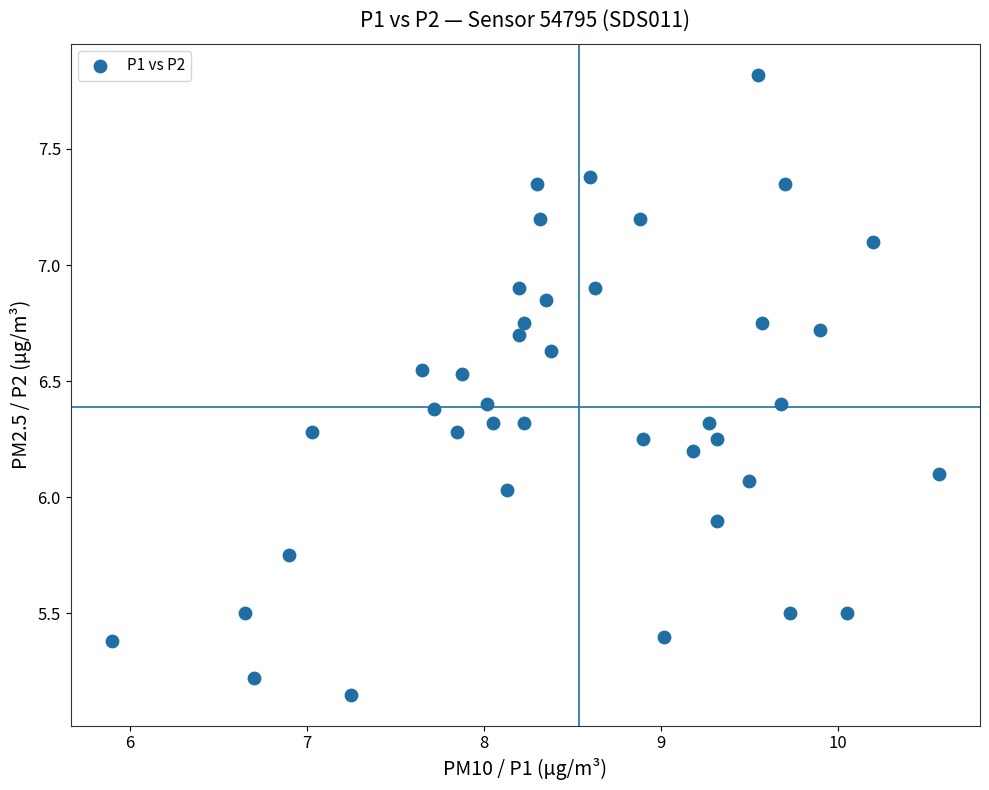

What is the range of Y values (max minus min)?

2.7